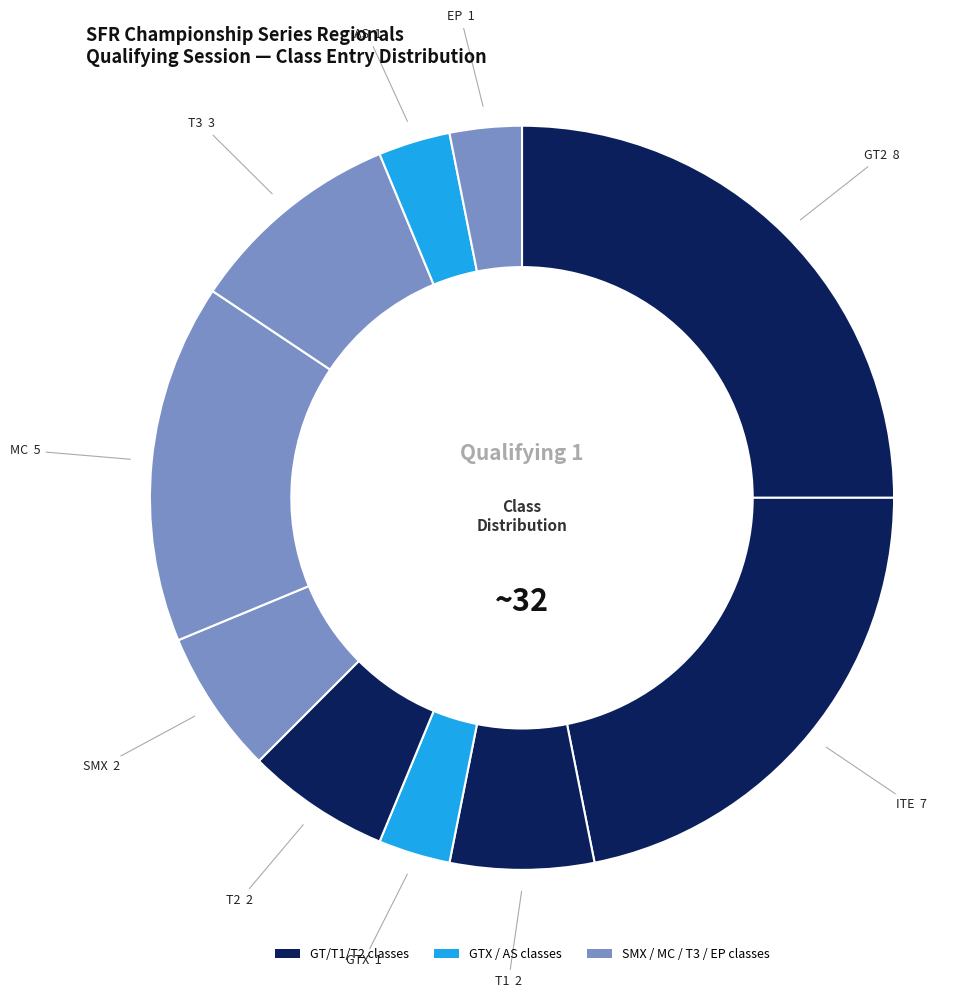

How many segments does this pie chart have?

10